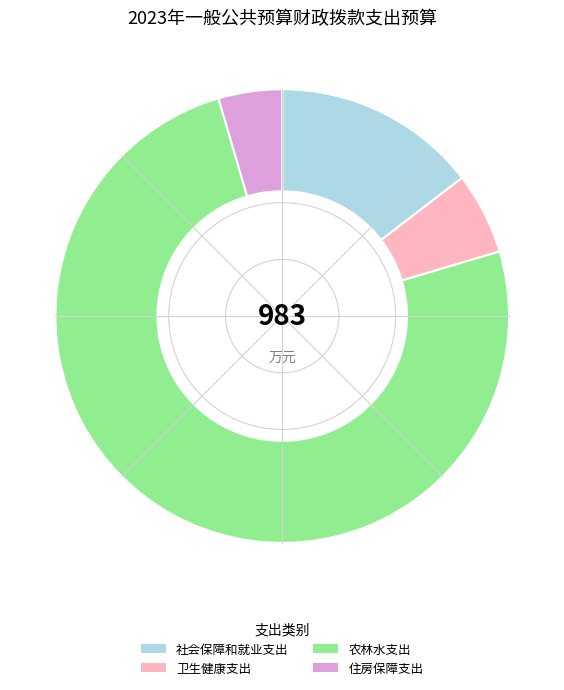

True or false: 卫生健康支出 accounts for 6% of the total.

True